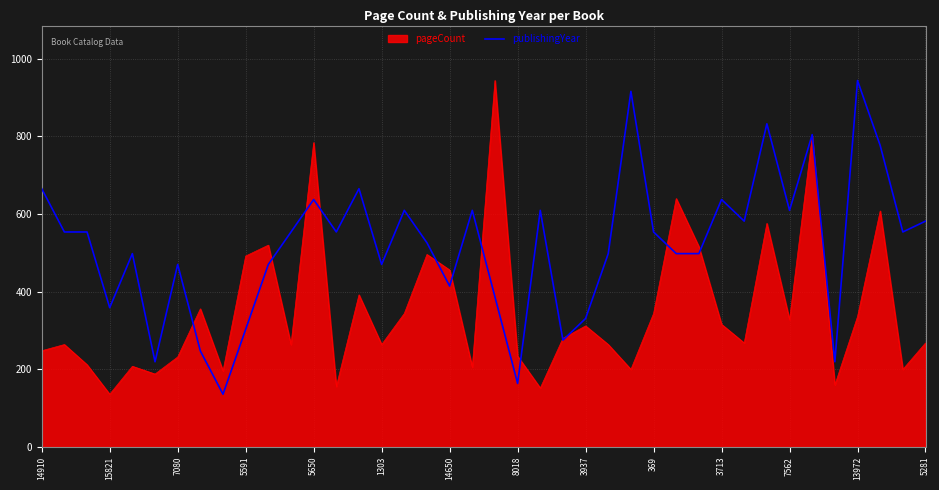

What is the highest value of the pageCount series?

944.0